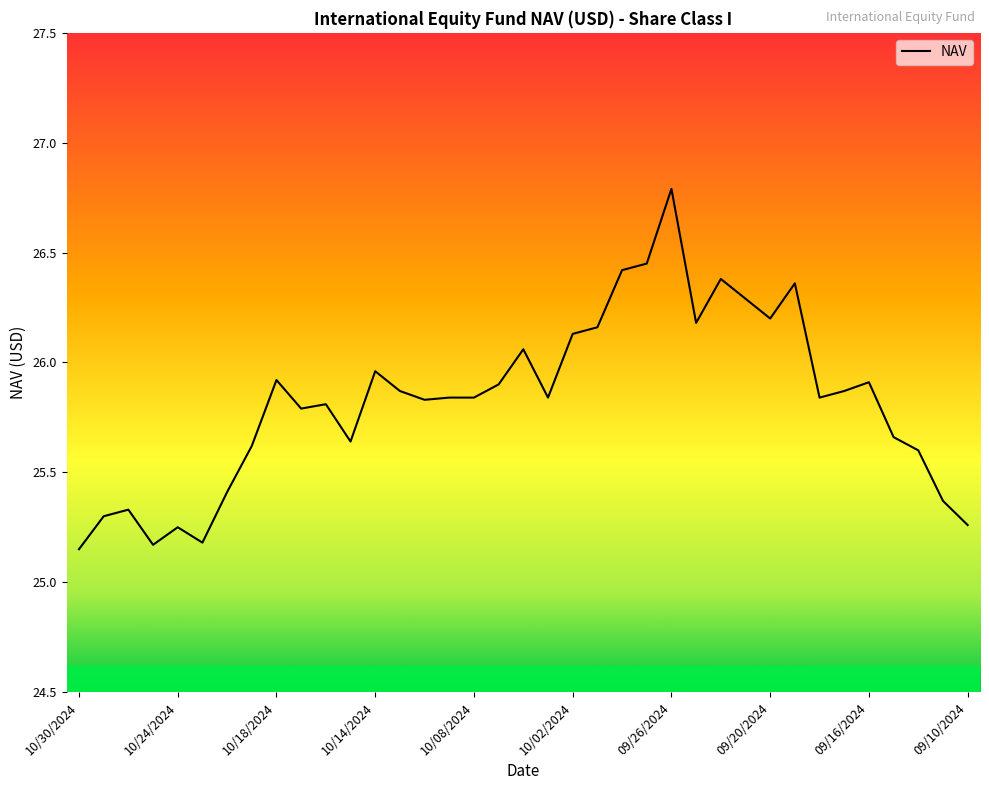

What is the maximum value shown in the chart?

26.8